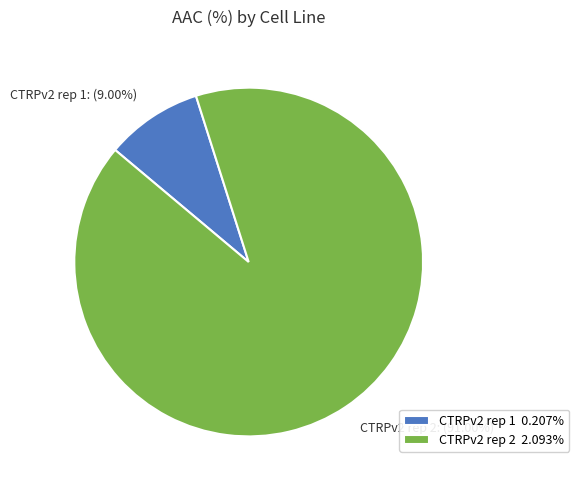

To the nearest percent, what is the difference between the CTRPv2 rep 2 and CTRPv2 rep 1 slice percentages?

82%